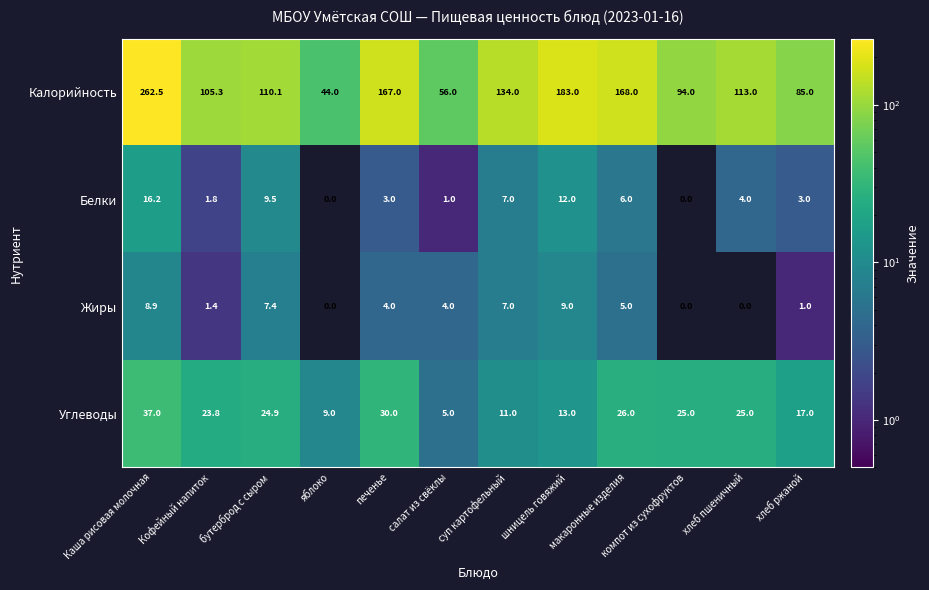

How many positive values does the Жиры series have?

9